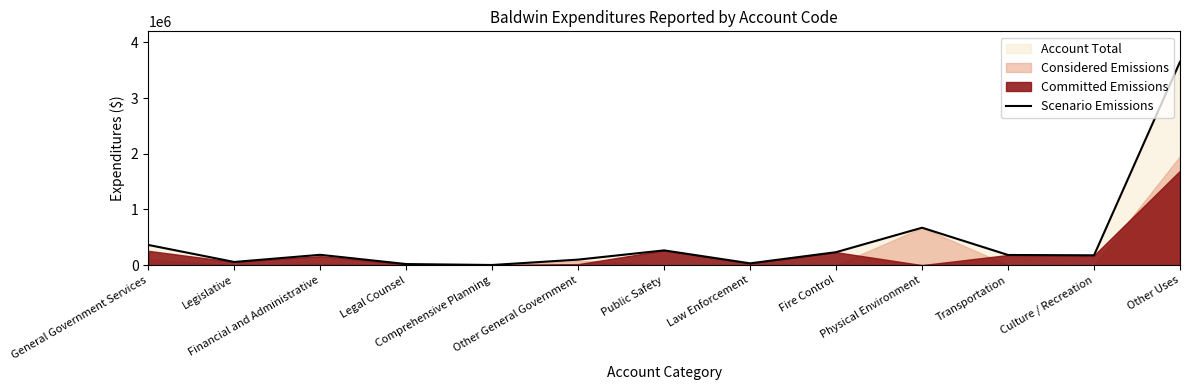

Rank the categories by value from lowest to highest.

Comprehensive Planning, Legal Counsel, Law Enforcement, Legislative, Other General Government, Culture / Recreation, Transportation, Financial and Administrative, Fire Control, Public Safety, General Government Services, Physical Environment, Other Uses